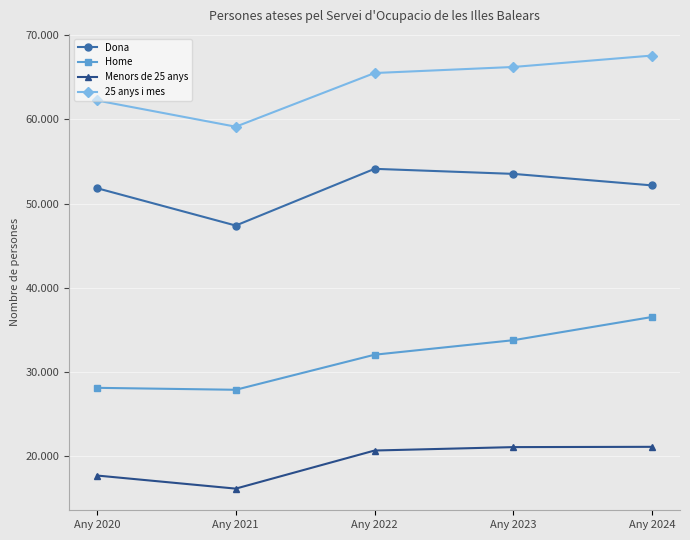

Is it true that Dona equals 34453 at Any 2023?

False